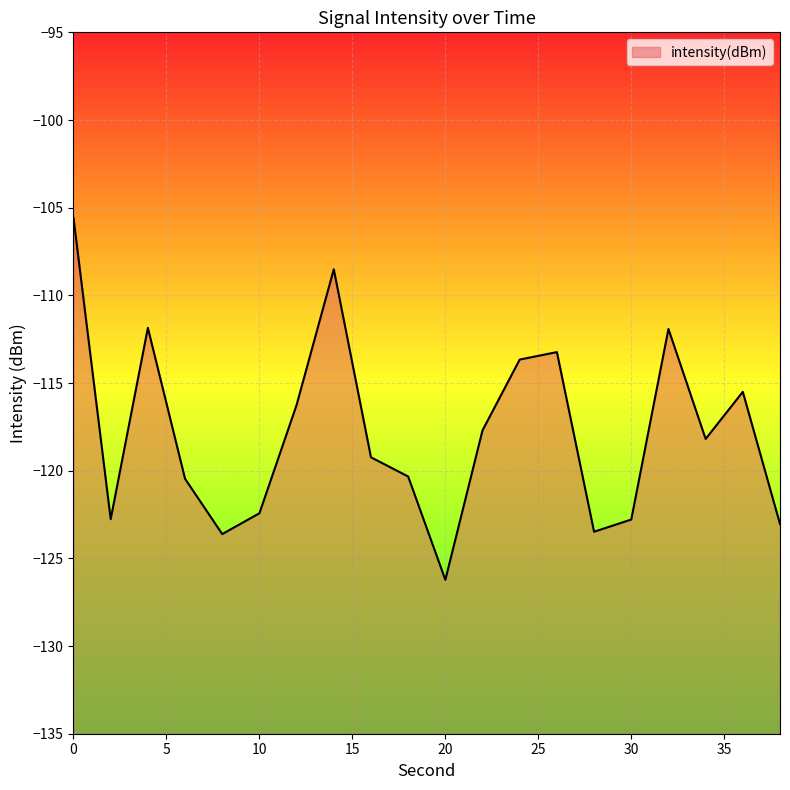

How many series are shown in this chart?

1